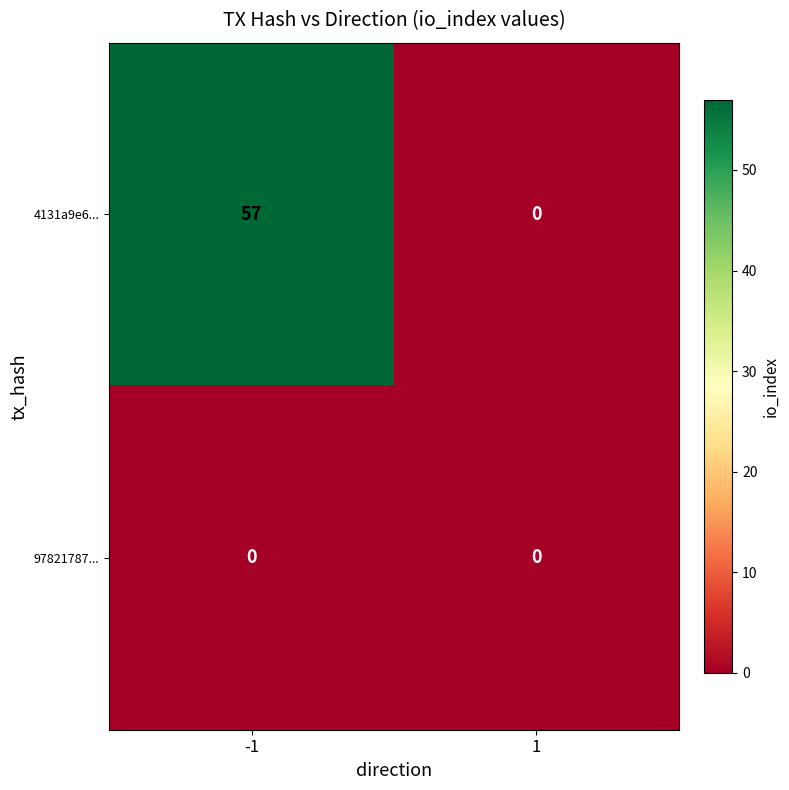

Between -1 and 1, which series saw the biggest shift?

4131a9e6...